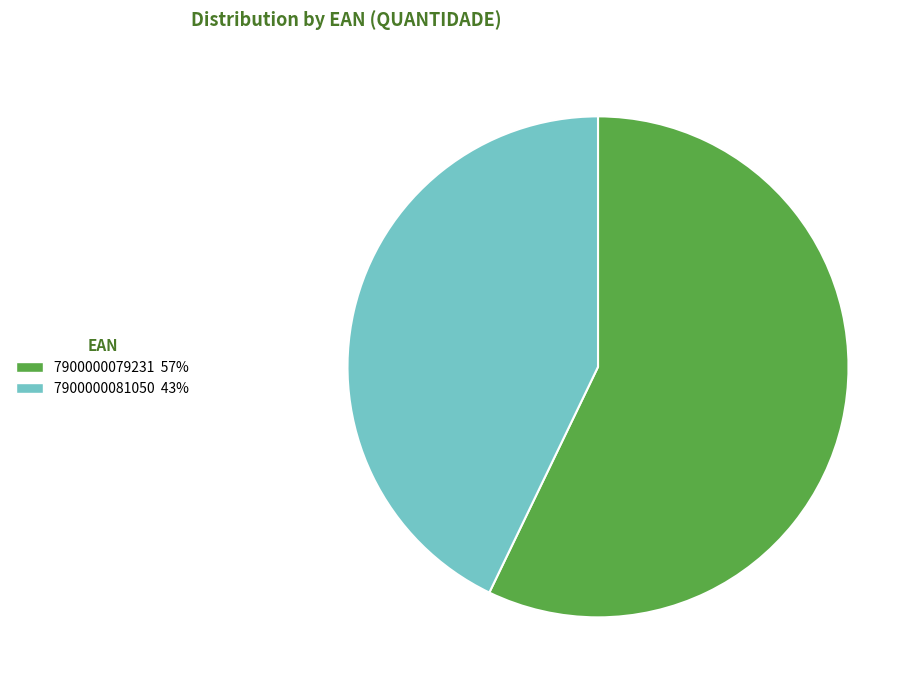

How many slices are in this pie chart?

2